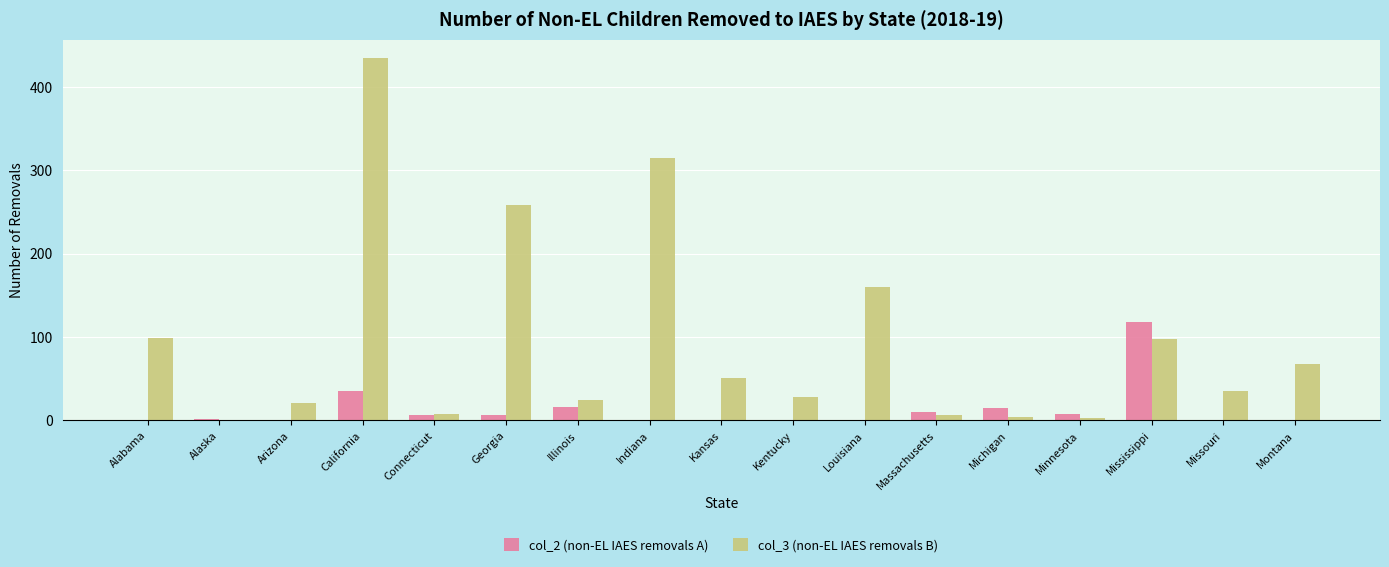

Which category has the highest value in the col_3 (non-EL IAES removals B) series?

California